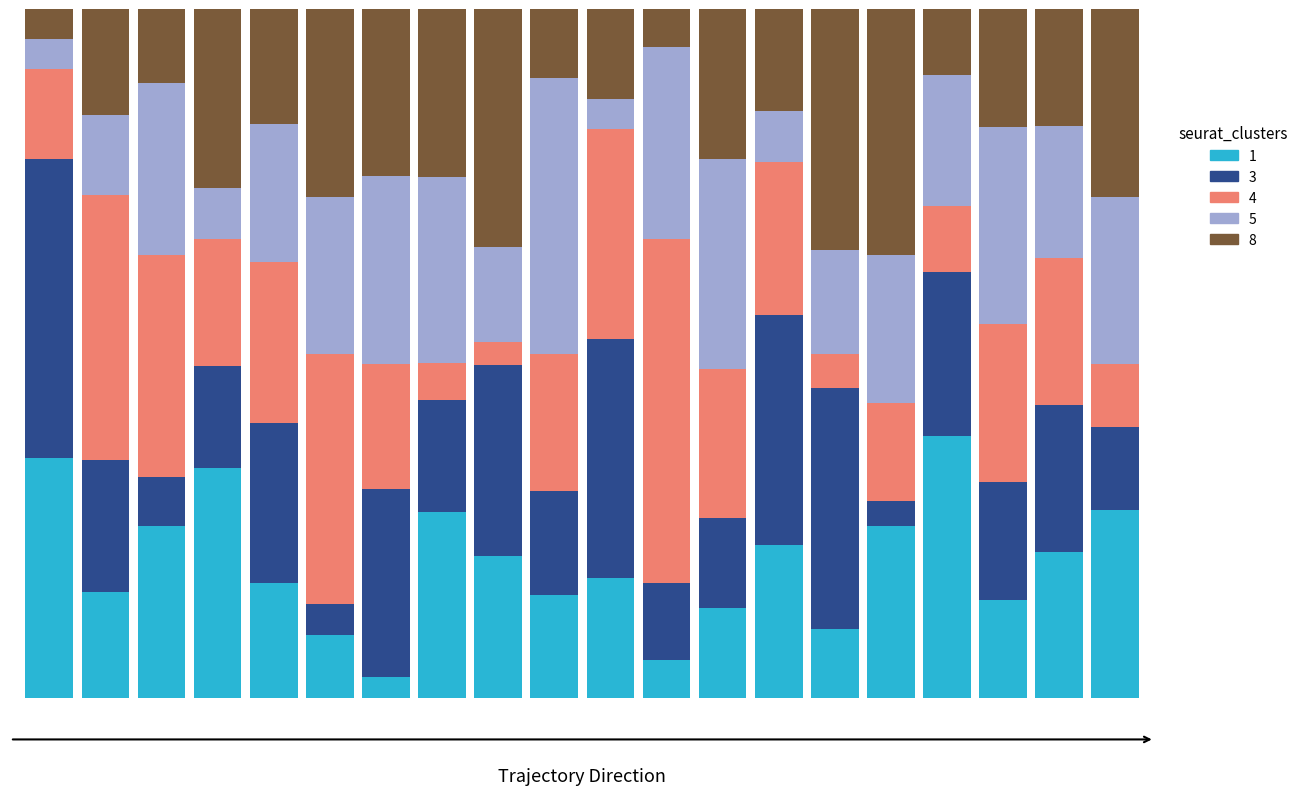

True or false: cluster_3 has a value of 0.1 at 11.

True